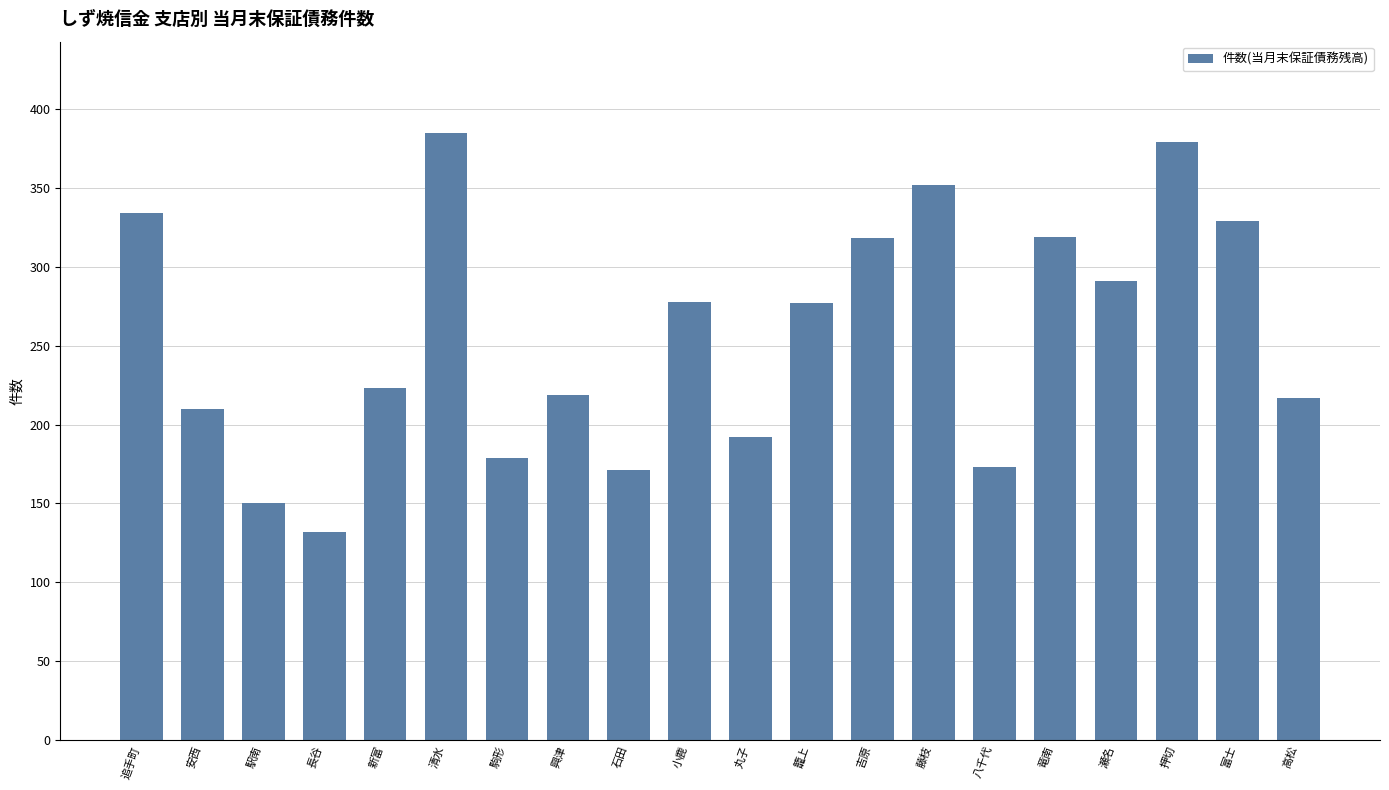

What is the greatest value displayed?

385